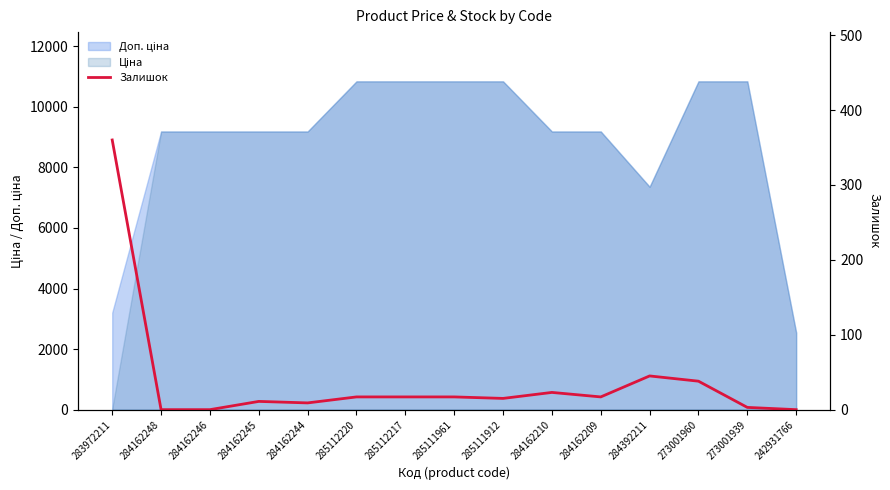

Which label corresponds to the largest value in the chart?

283972211